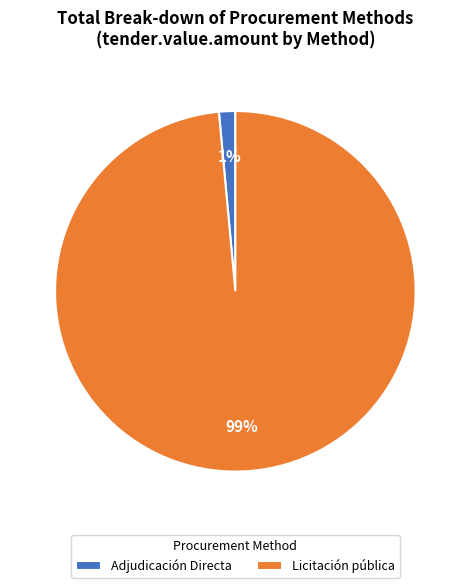

Is it true that Adjudicación Directa is 13% of the pie?

False